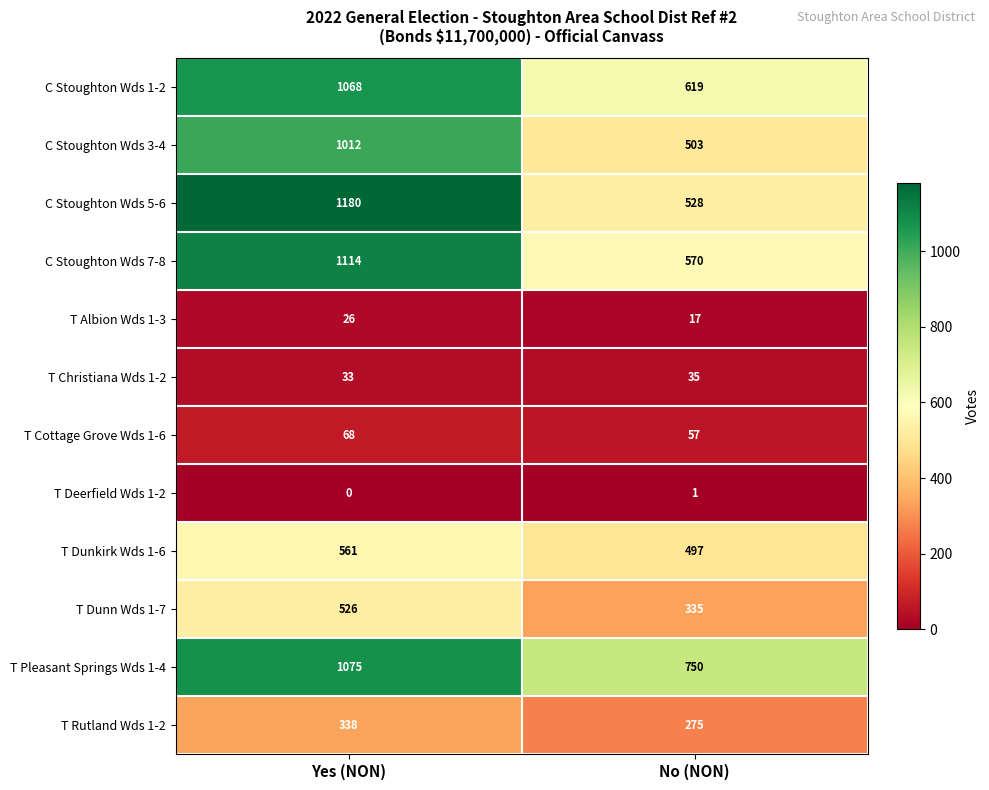

Which category has the highest value across all series?

Yes (NON)